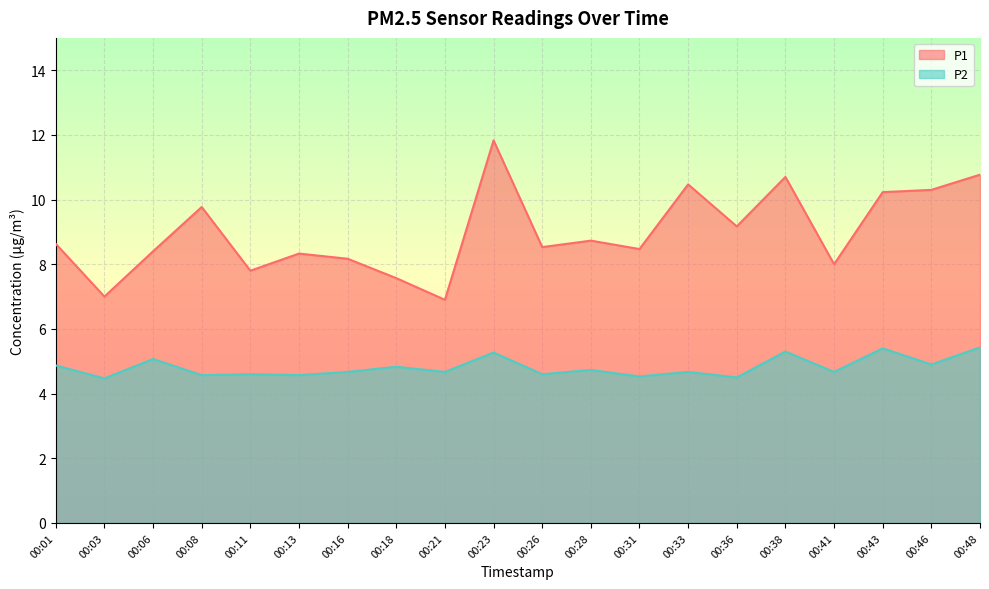

In P1, how many points are higher than both neighbors (excluding endpoints)?

6